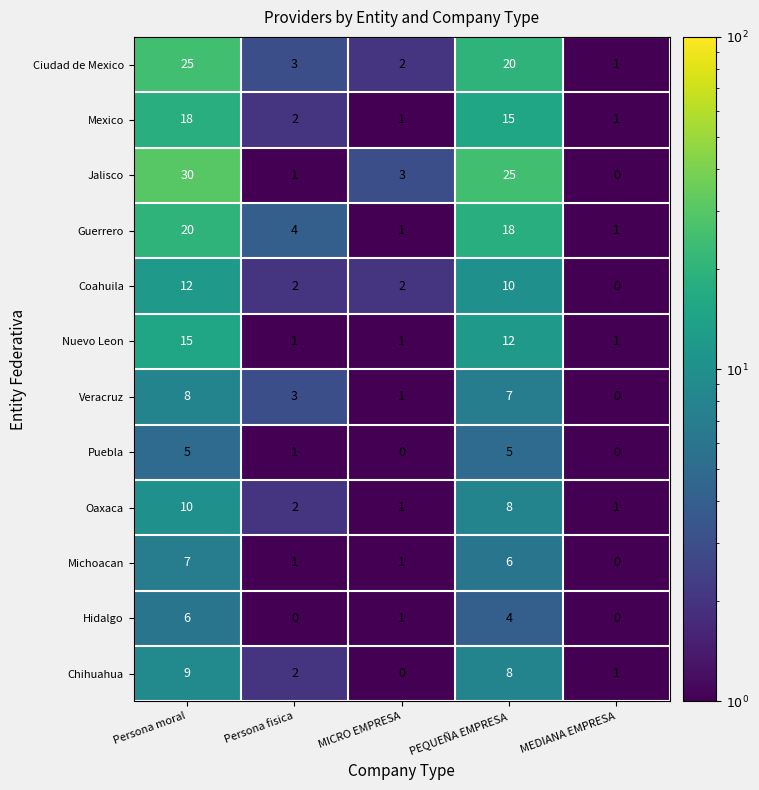

Rank the series by their maximum value, from highest to lowest.

Jalisco, Ciudad de Mexico, Guerrero, Mexico, Nuevo Leon, Coahuila, Oaxaca, Chihuahua, Veracruz, Michoacan, Hidalgo, Puebla